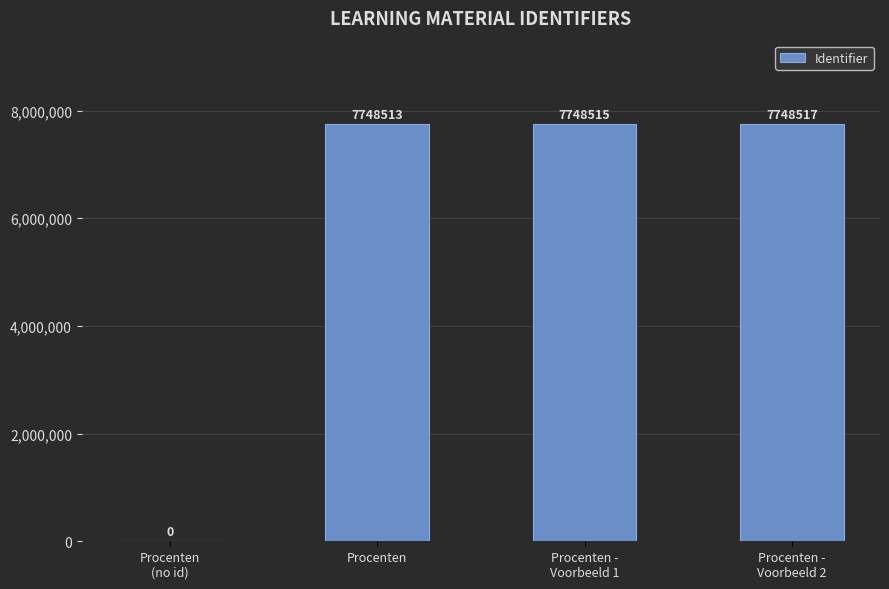

The value at Procenten -
Voorbeeld 1 is 7748515. True or false?

True